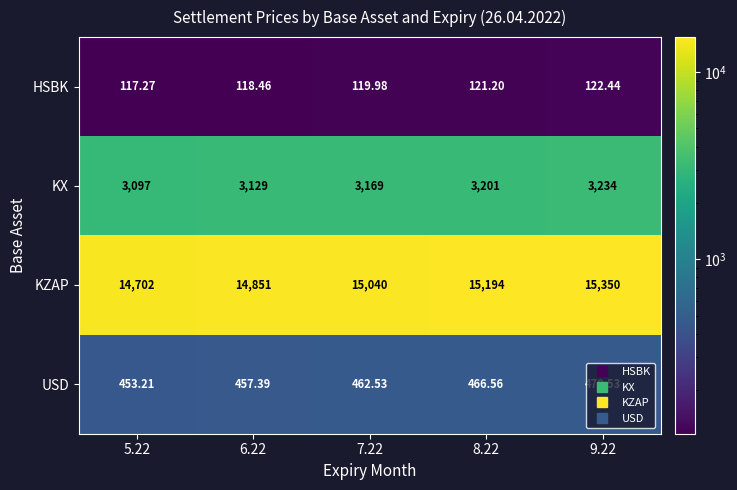

List the series in order of their peak value, lowest first.

HSBK, USD, KX, KZAP